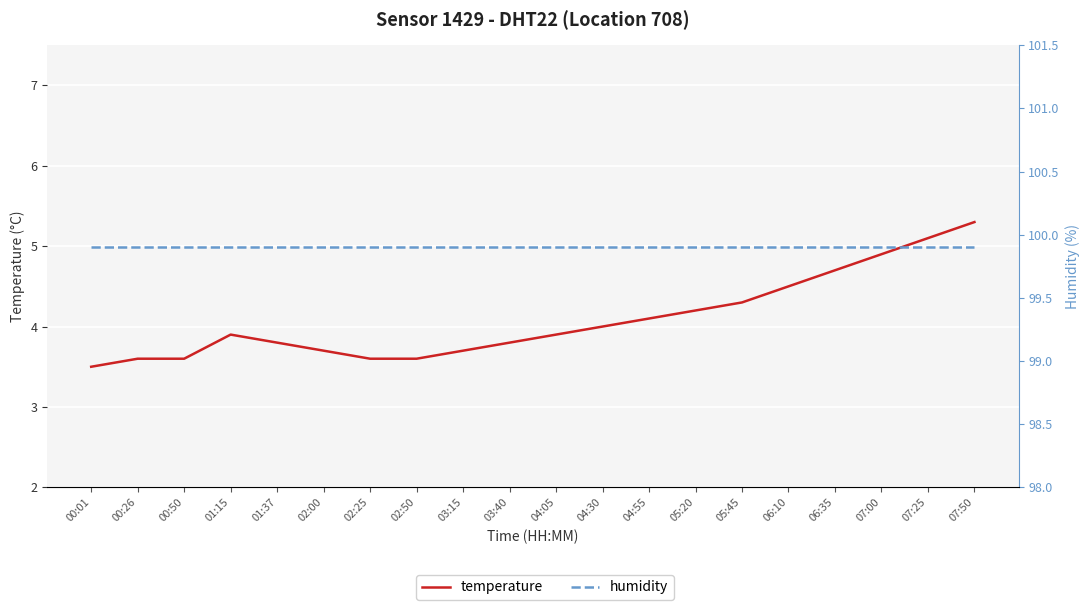

What is the average value of the temperature series?

4.1